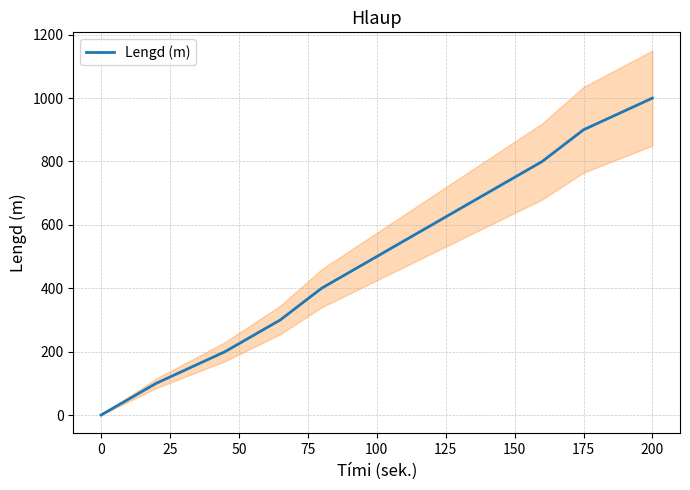

The value of Lengd (m) at 0 is 322. True or false?

False